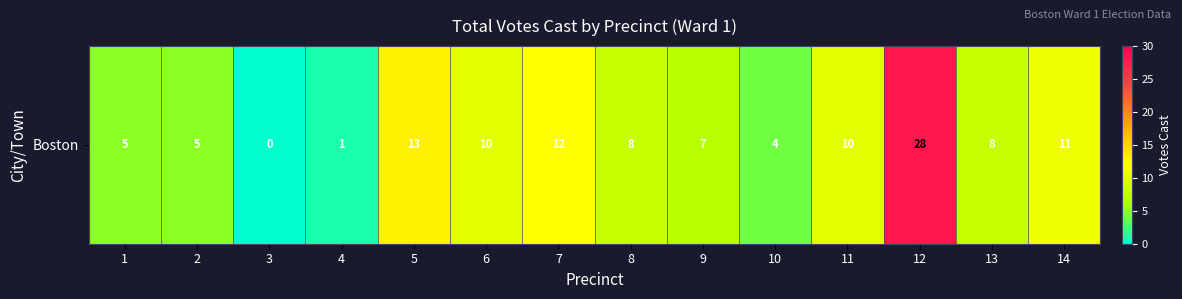

Which has a higher value, 13 or 5?

5